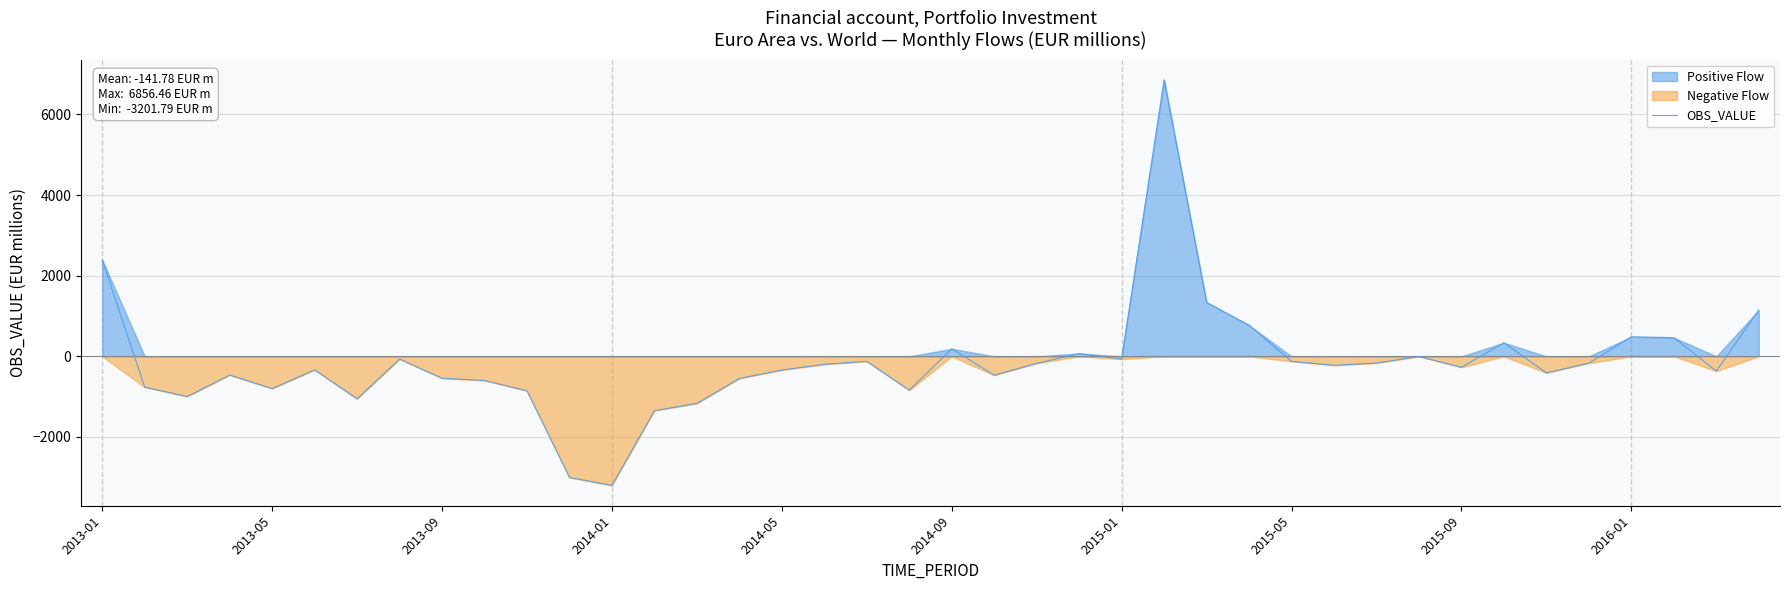

What is the approximate value at 10?

-856.8